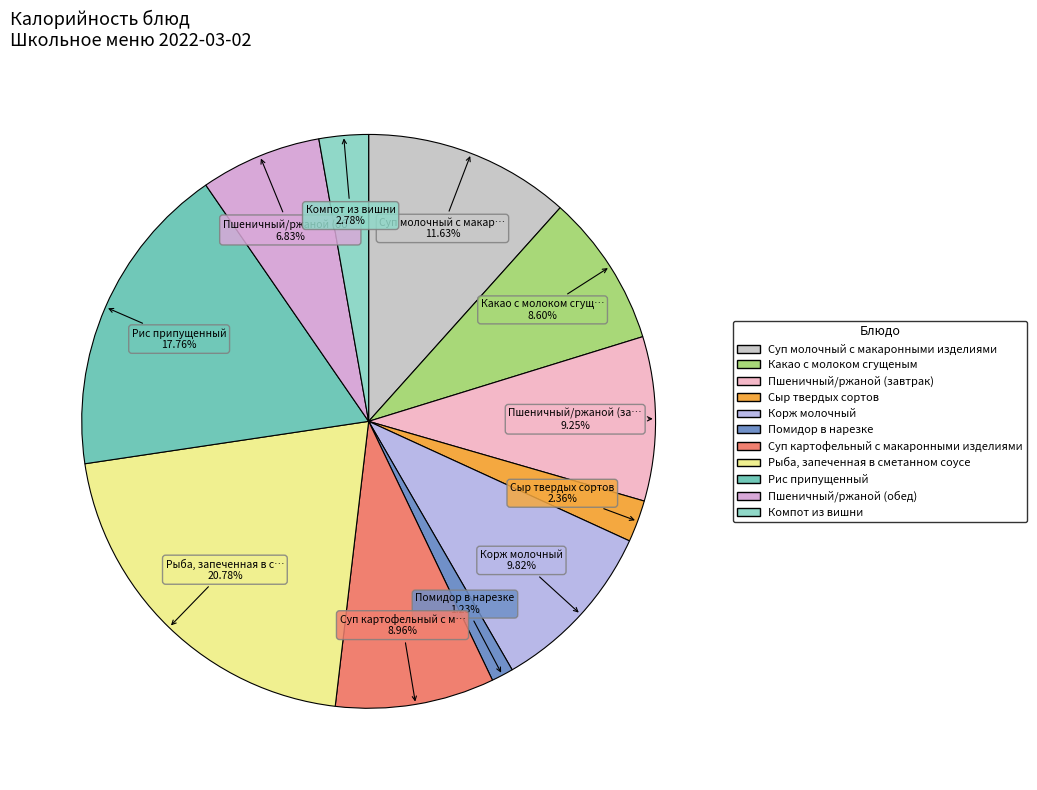

What percentage do Какао с молоком сгущеным and Рис припущенный together represent?

26.4%